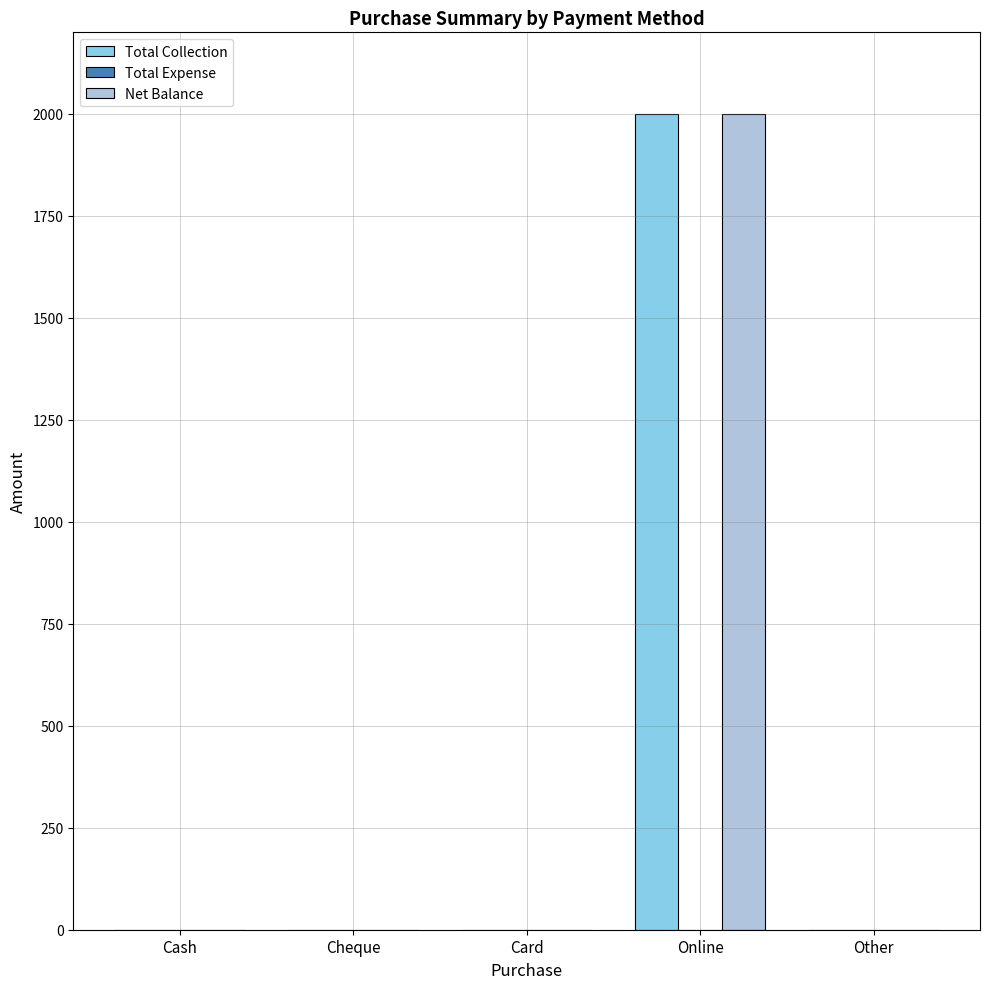

What is the maximum value shown in the chart?

2000